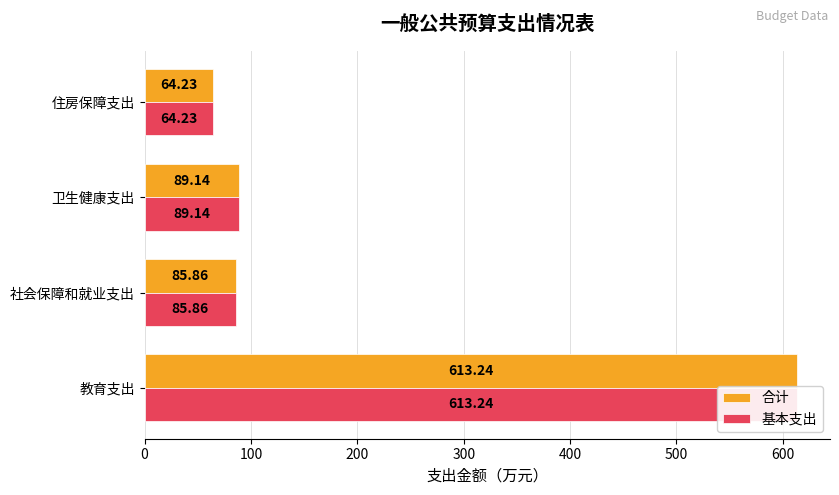

What is the value of the 合计 bar at the 3rd from the left?

89.1